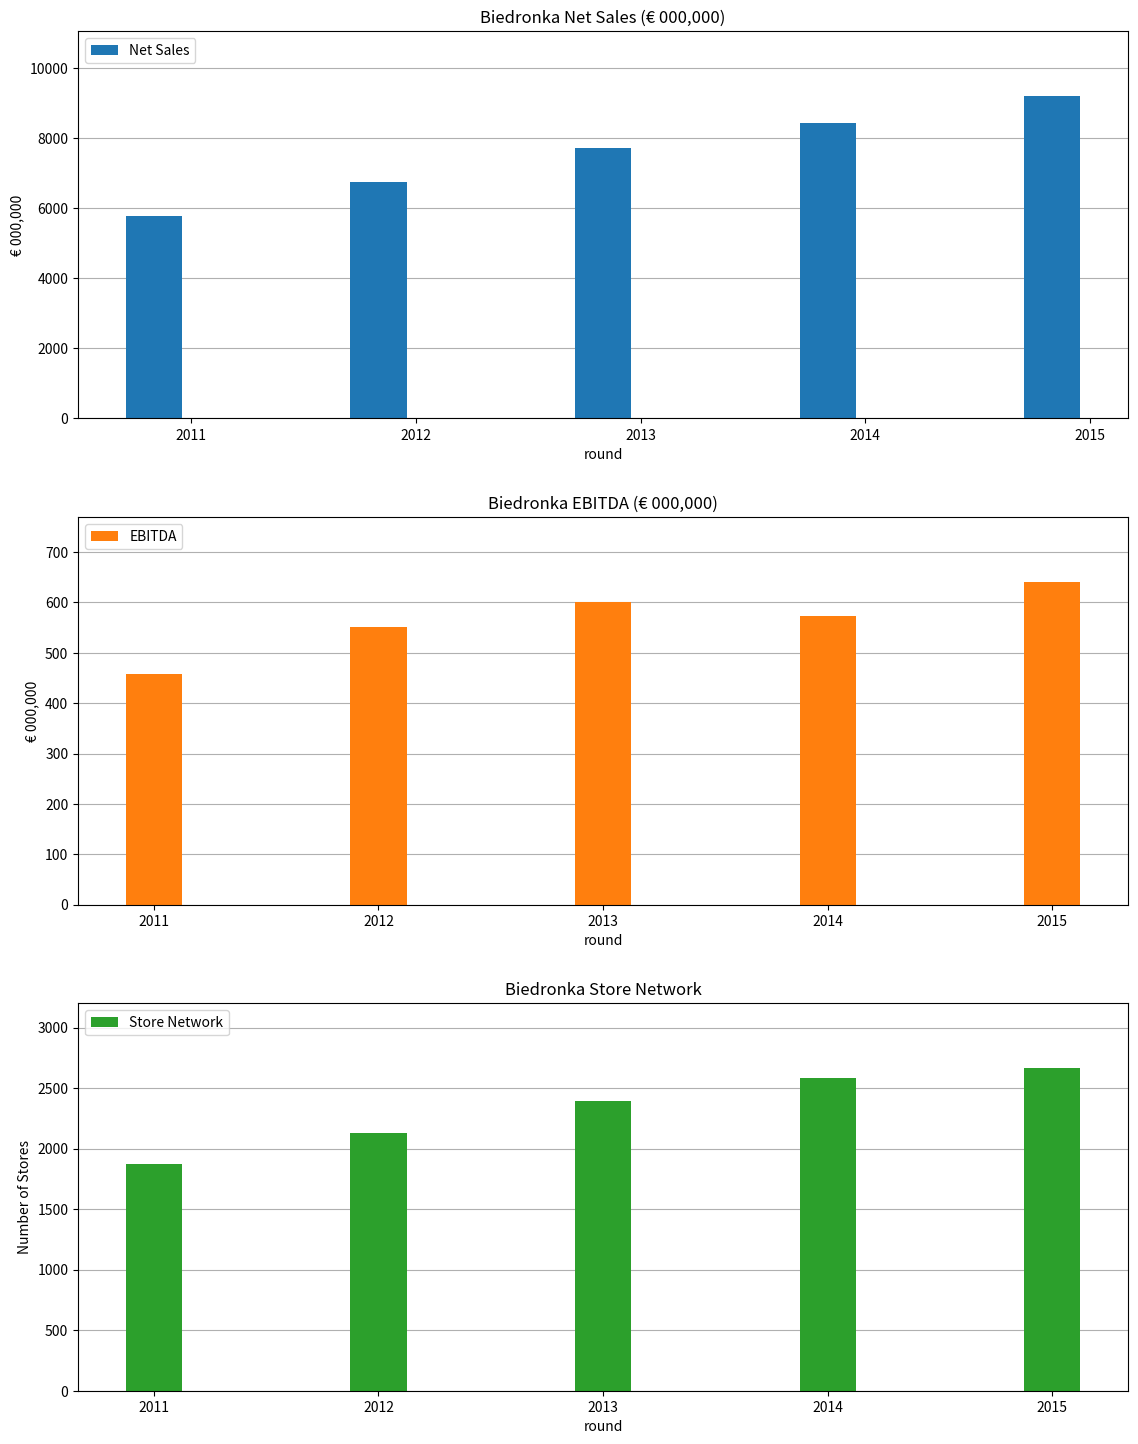

How many groups of bars are there?

5